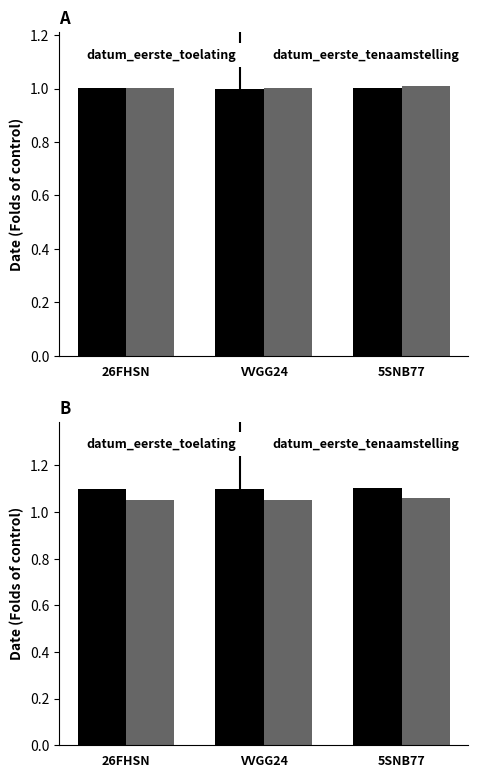

True or false: datum_eerste_toelating has a value of 1.1 at 26FHSN.

True